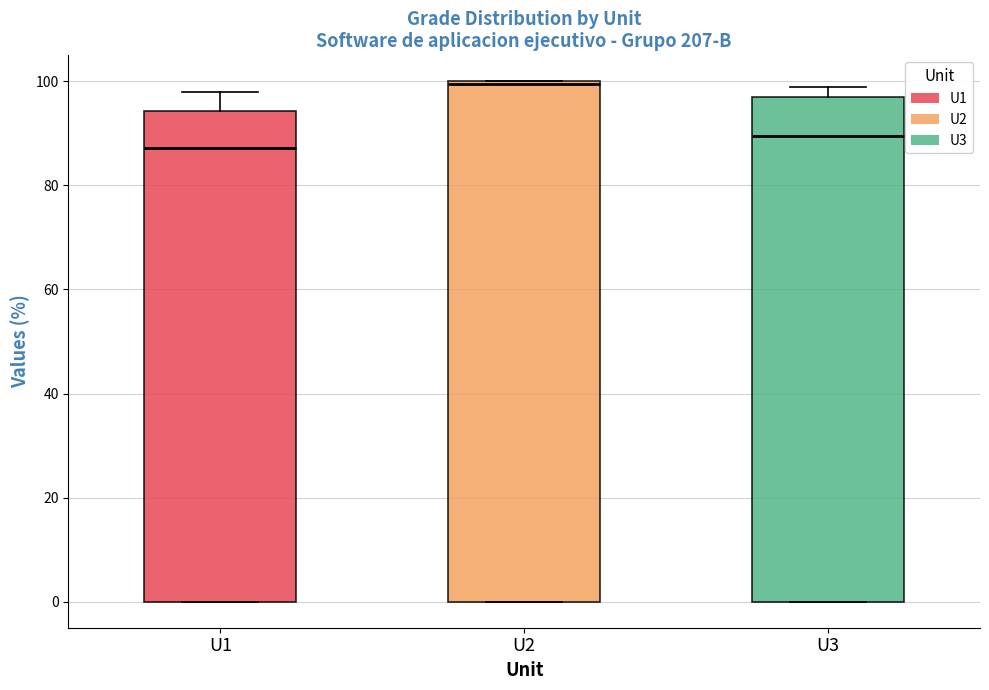

Which box has the lowest median line?

U1